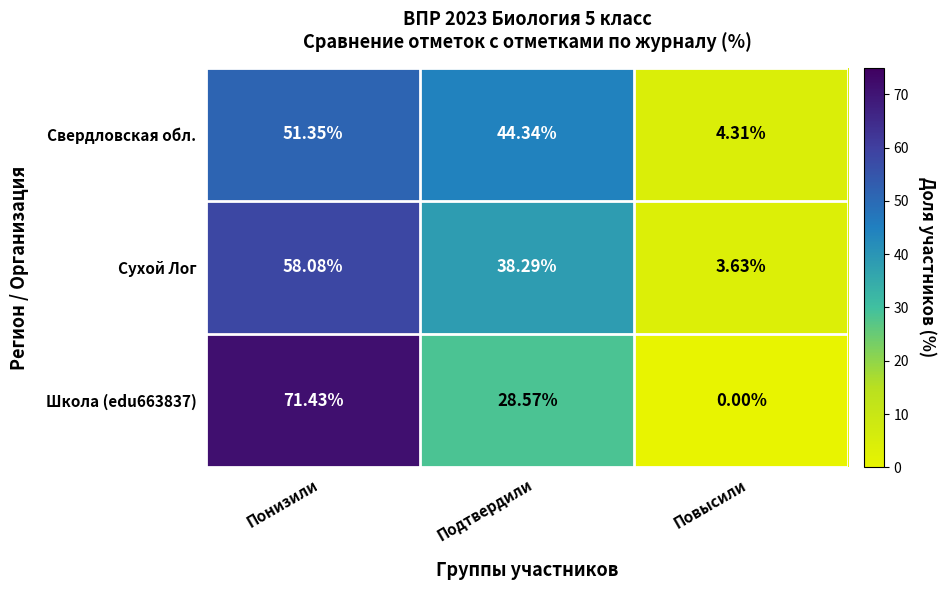

At Повысили, list the series in order from largest to smallest.

Свердловская обл., Сухой Лог, Школа (edu663837)